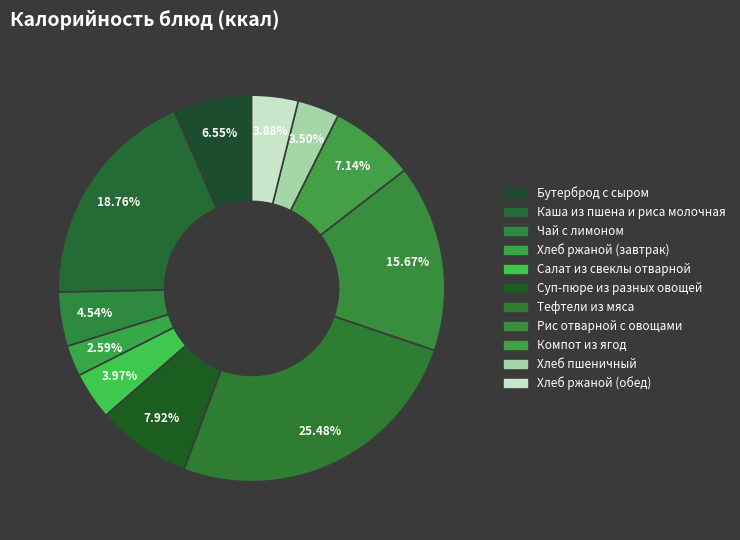

Which category has the biggest portion of the pie?

Тефтели из мяса